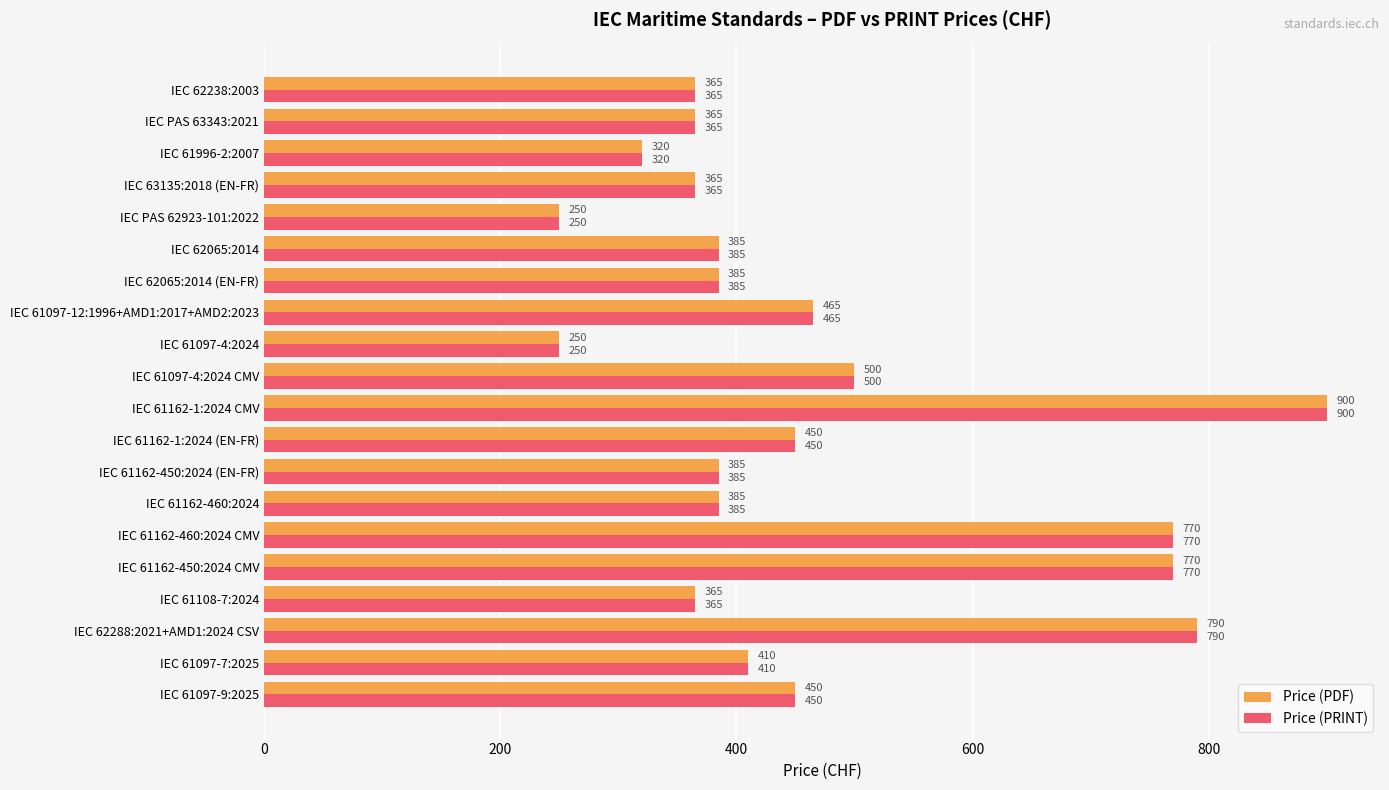

What is the approximate value of Price (PDF) at IEC 61097-7:2025?

410